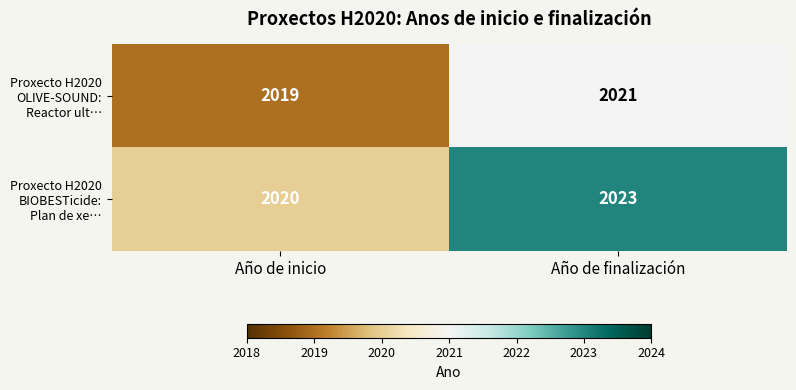

What is the approximate value of Proxecto H2020 BIOBESTicide: Plan de xe… at Año de inicio?

2020